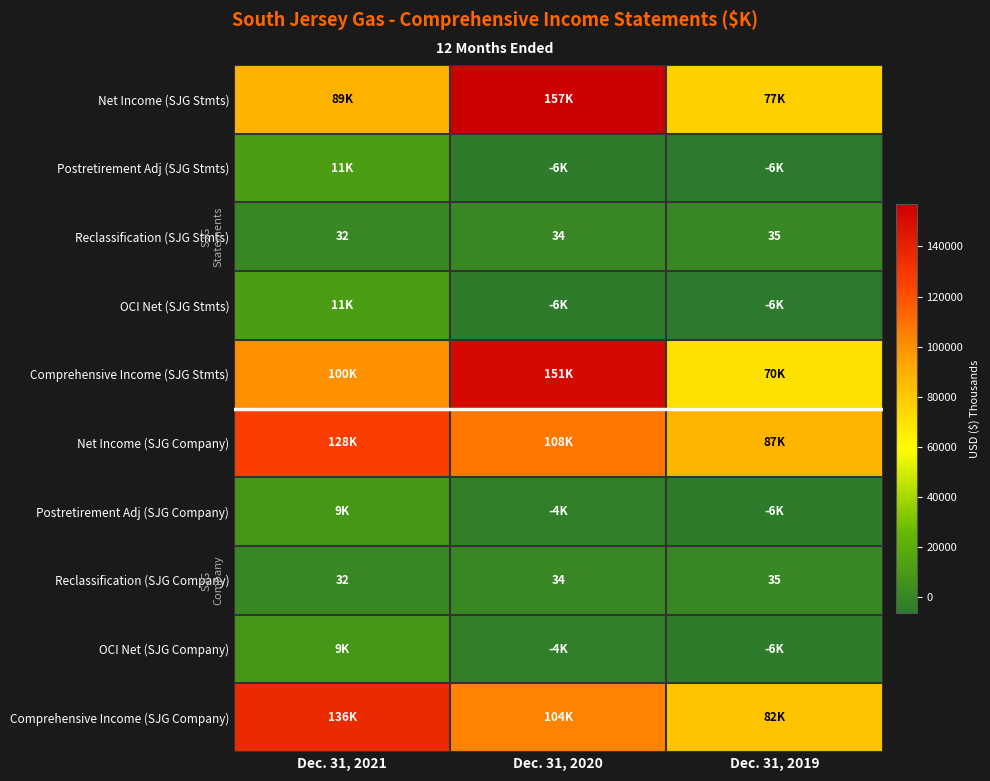

True or false: Reclassification (SJG Company) has a value of 14 at Dec. 31, 2021.

False